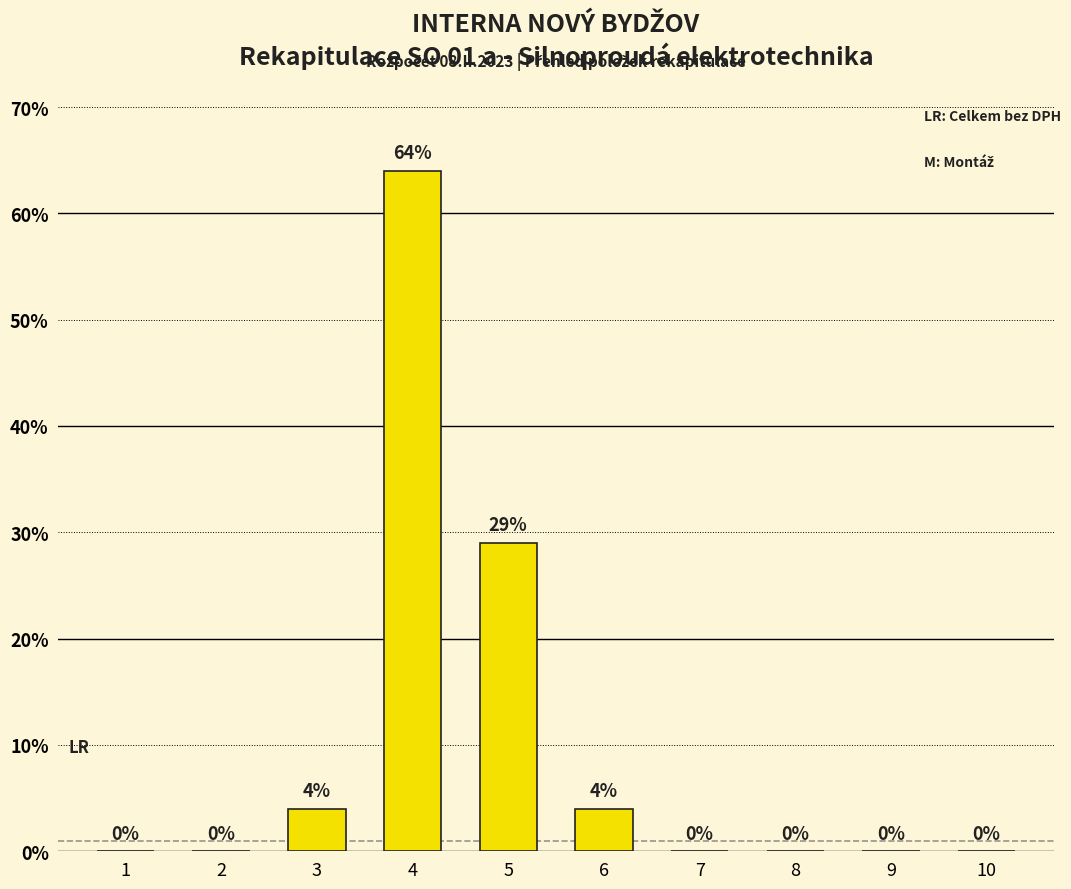

What is the sum of the values at 3 and 6?

8